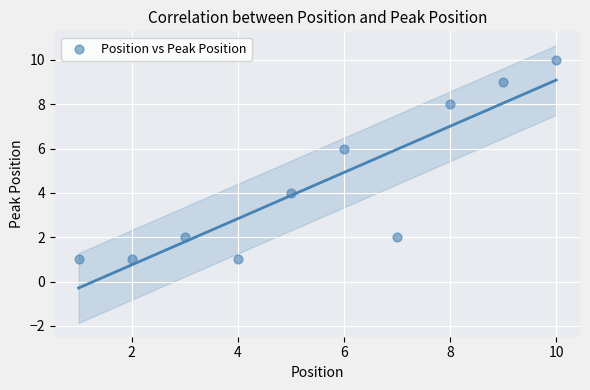

What is the range of X values (max minus min)?

9